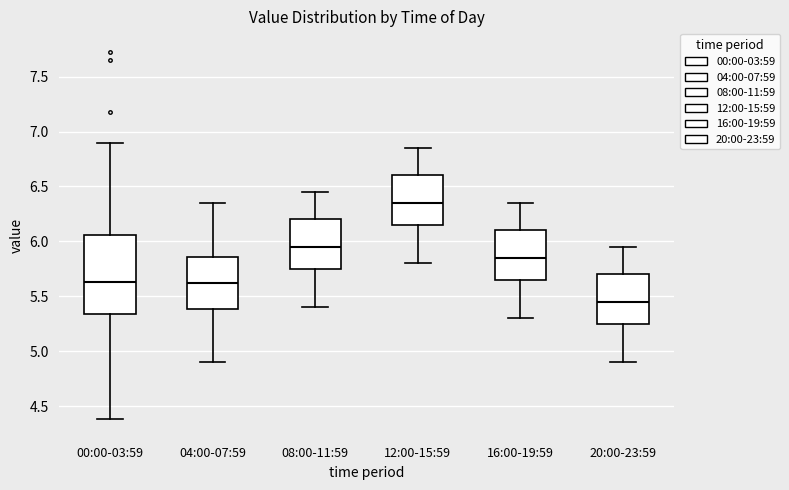

Where does the lower whisker of the box for 04:00-07:59 end on the y-axis? The values are not printed on the chart, so give them approximately, as read against the axis.

4.90